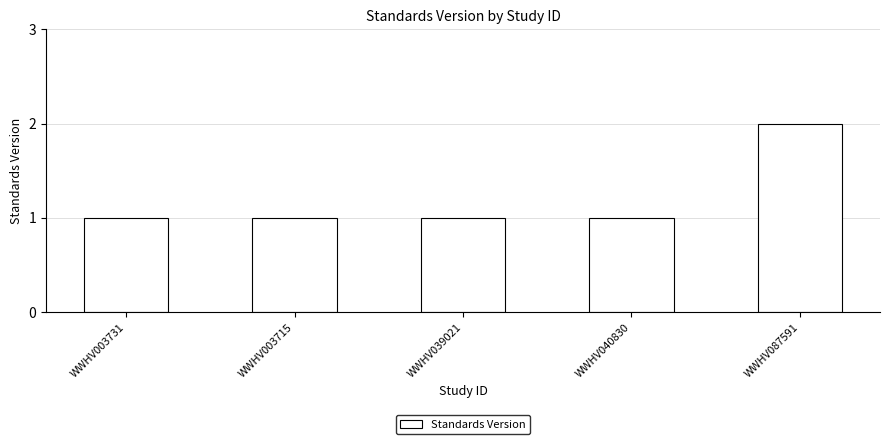

Does the chart contain any negative values?

No